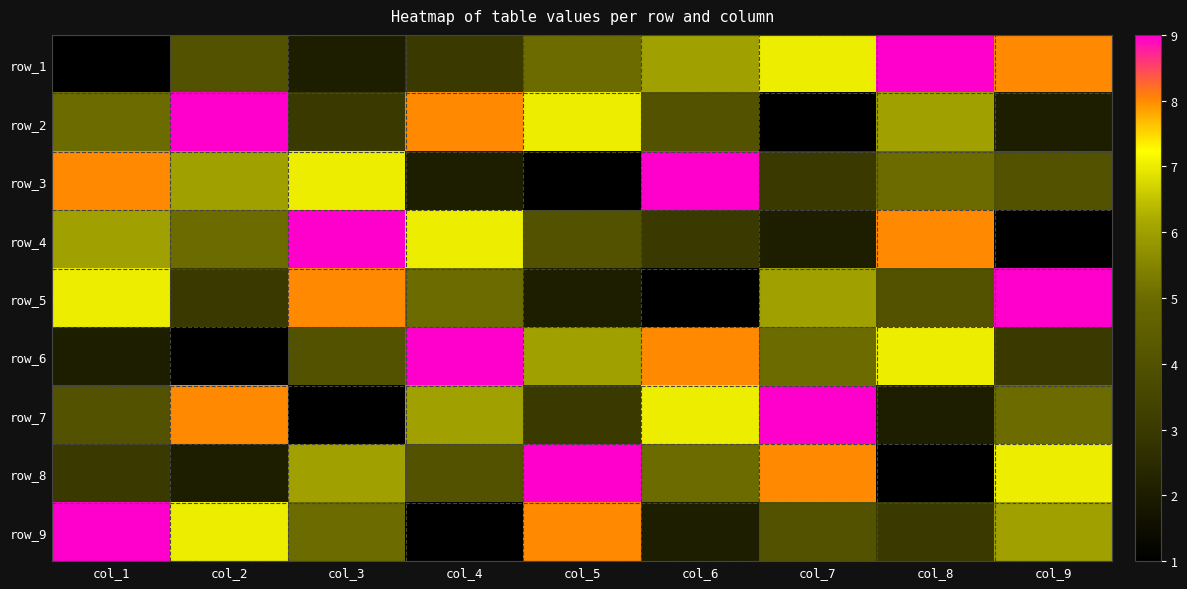

What is the spread (max minus min) of values at col_5?

8